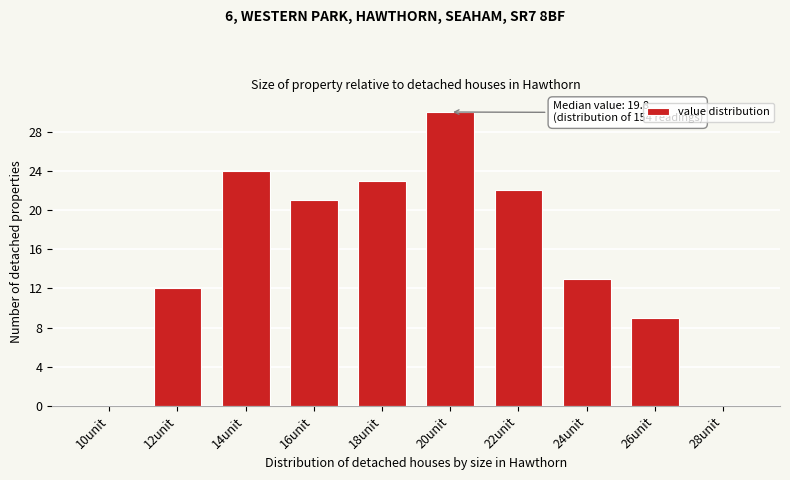

Reading left to right, what are all the values shown in this chart?

10unit=0	12unit=12	14unit=24	16unit=21	18unit=23	20unit=30	22unit=22	24unit=13	26unit=9	28unit=0